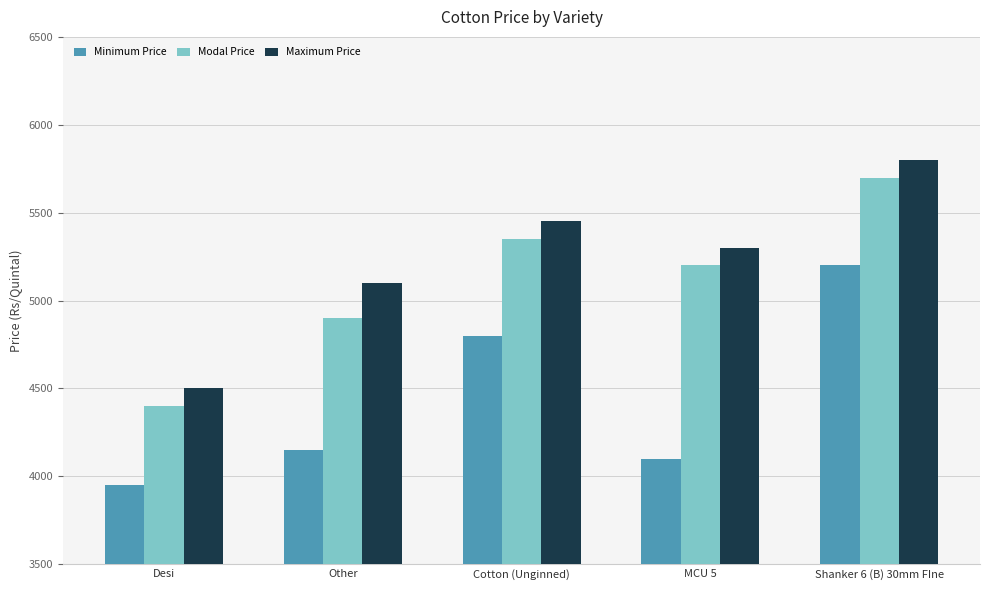

List the series in order of their peak value, lowest first.

Minimum Price, Modal Price, Maximum Price